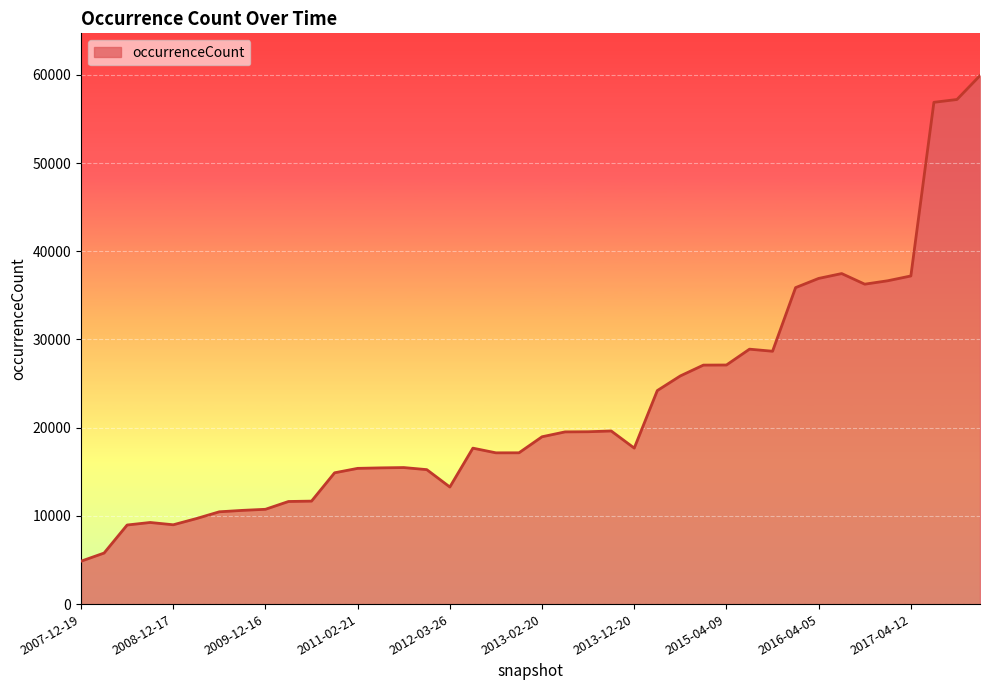

What is the smallest value displayed?

4862